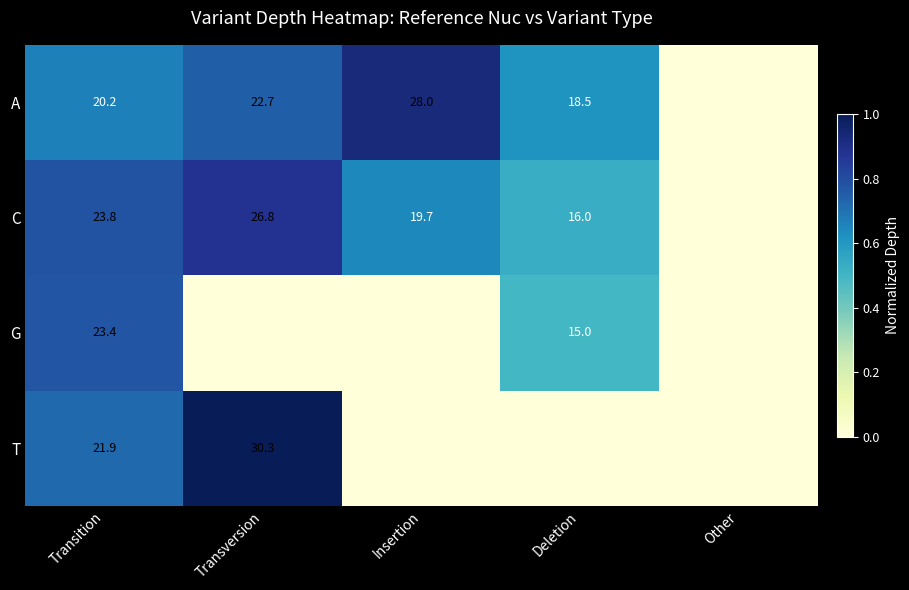

Is the value of A at Insertion greater than the value of C at Deletion?

Yes